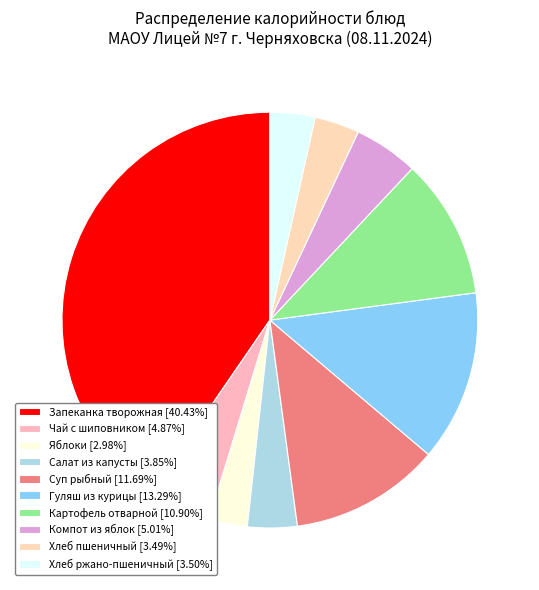

How many slices are in this pie chart?

10